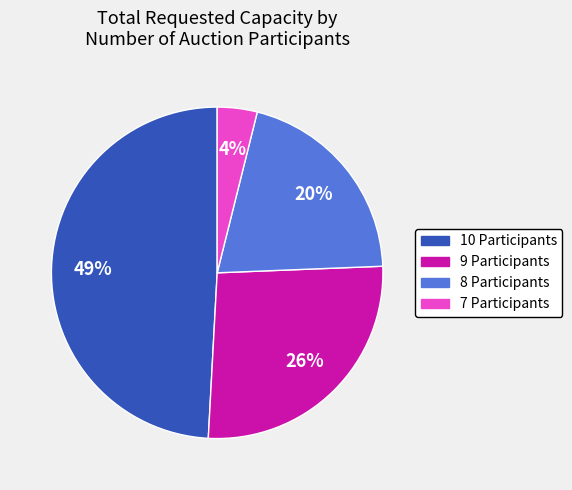

What is the largest slice in the pie chart?

10 Participants